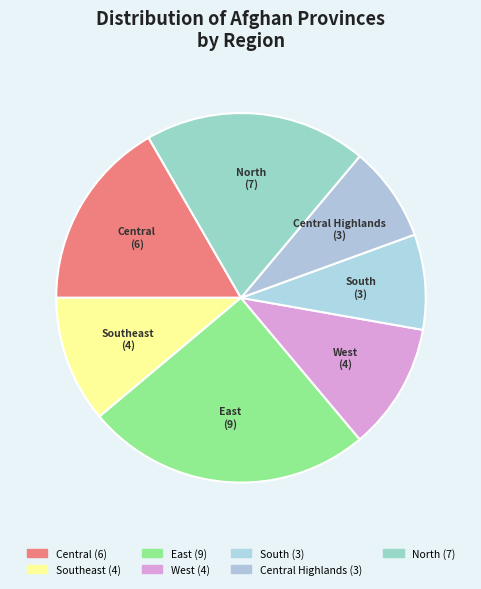

Which slice is the largest?

East